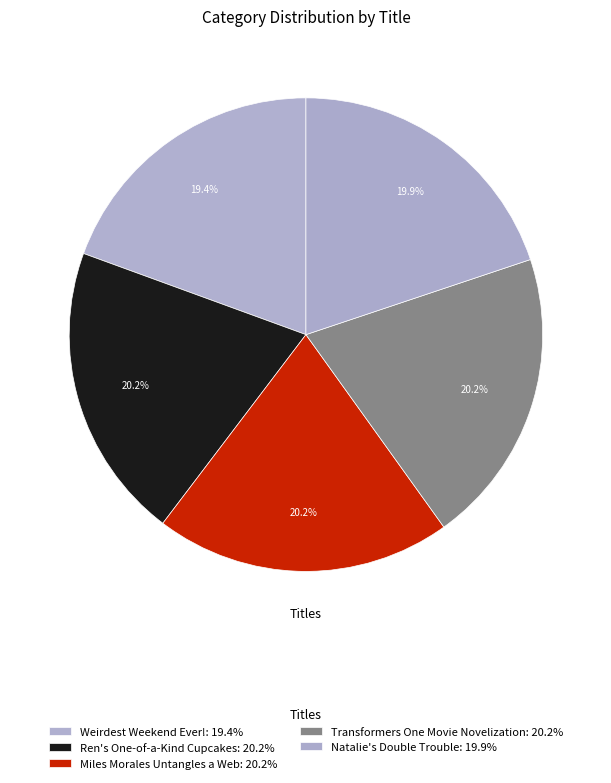

How many slices are in this pie chart?

5